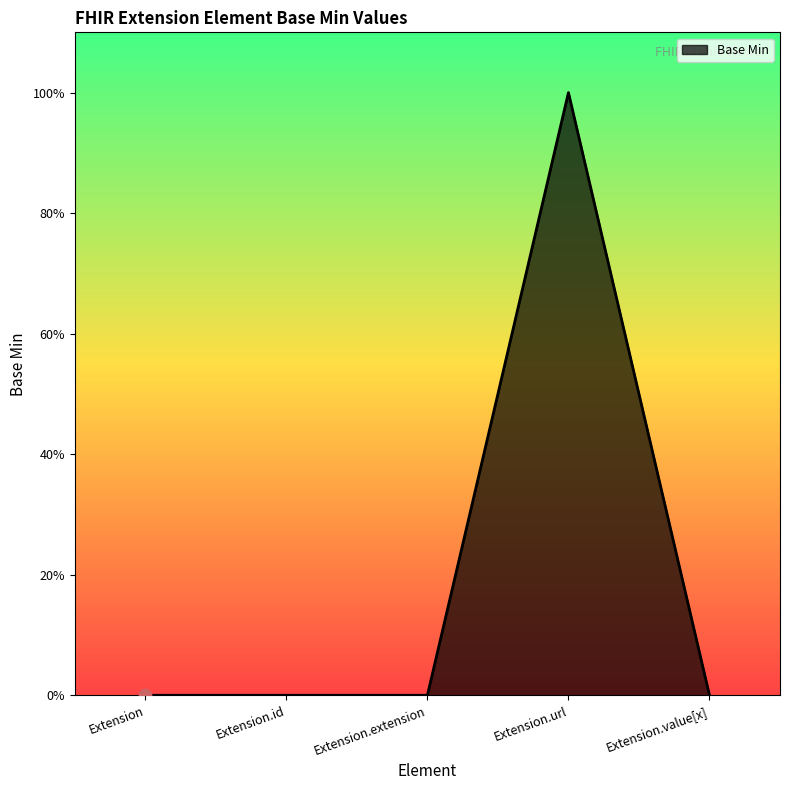

Does the chart have visible grid lines?

No